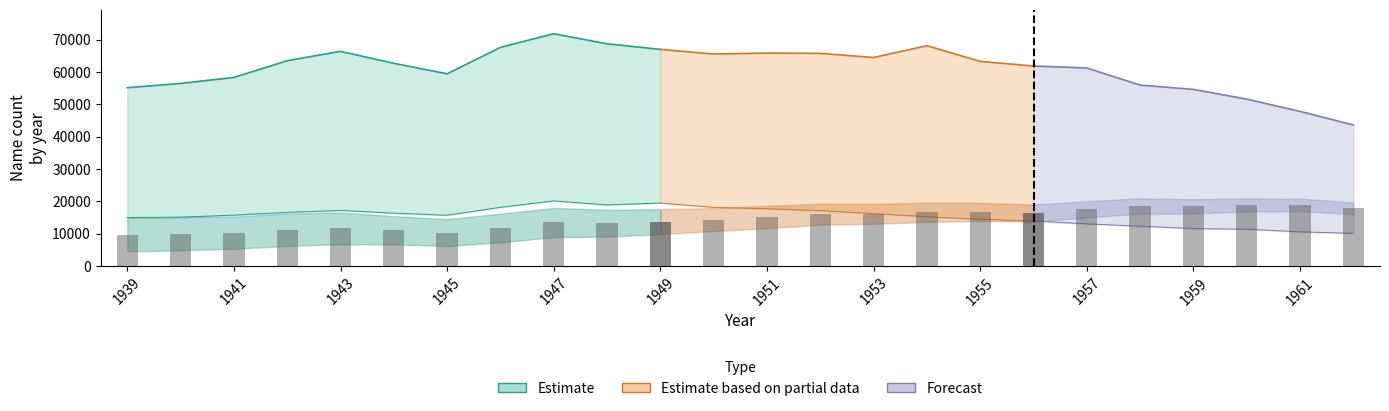

At how many categories does at least one series exceed 17816?

24